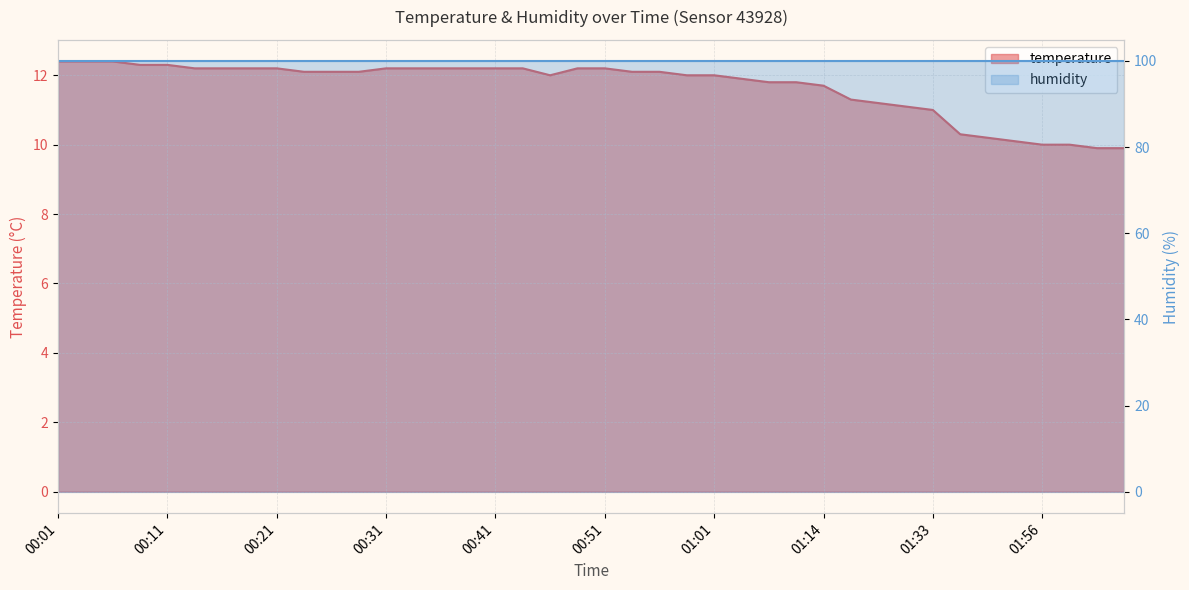

What is the change in value from 00:38 to 01:48?

-1.9